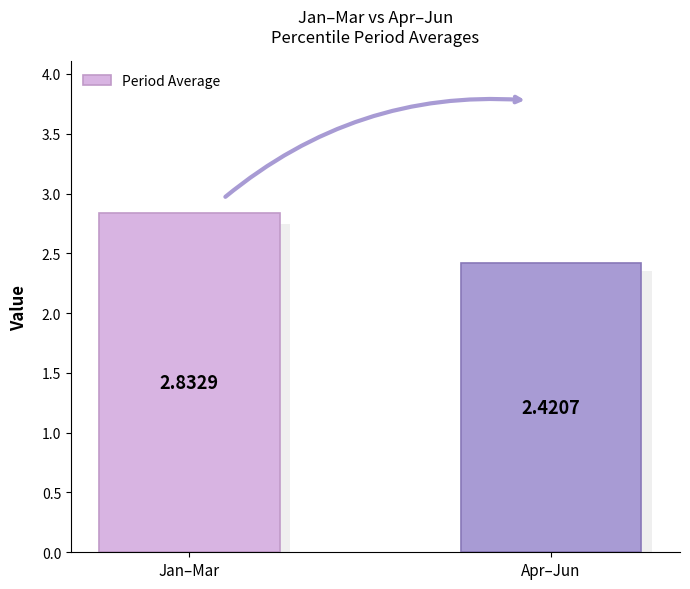

True or false: the data shows 0.6 at Apr–Jun.

False